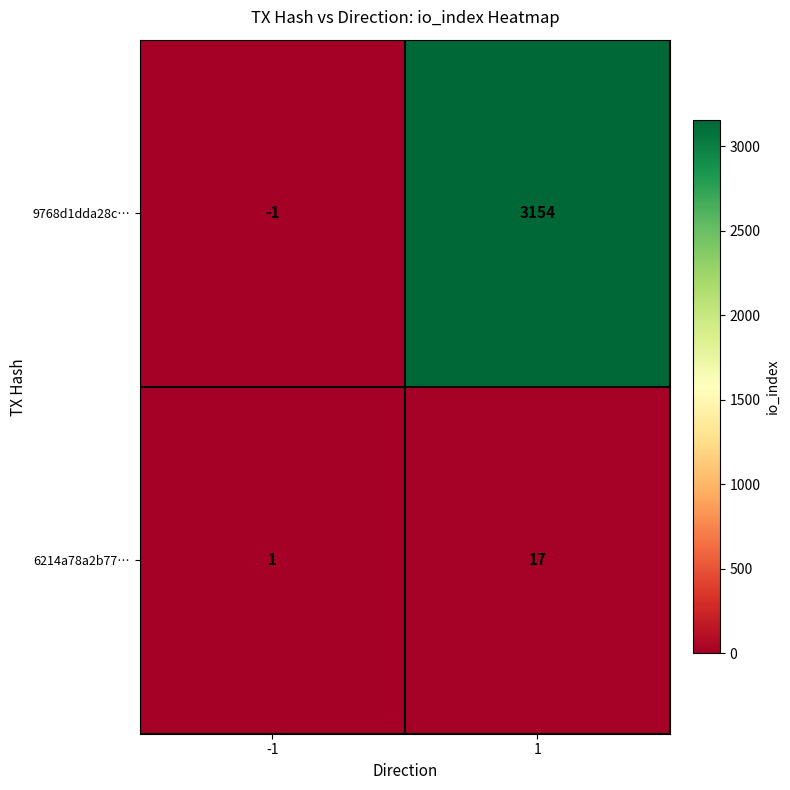

The value of 9768d1dda28c… at -1 is -1. True or false?

True